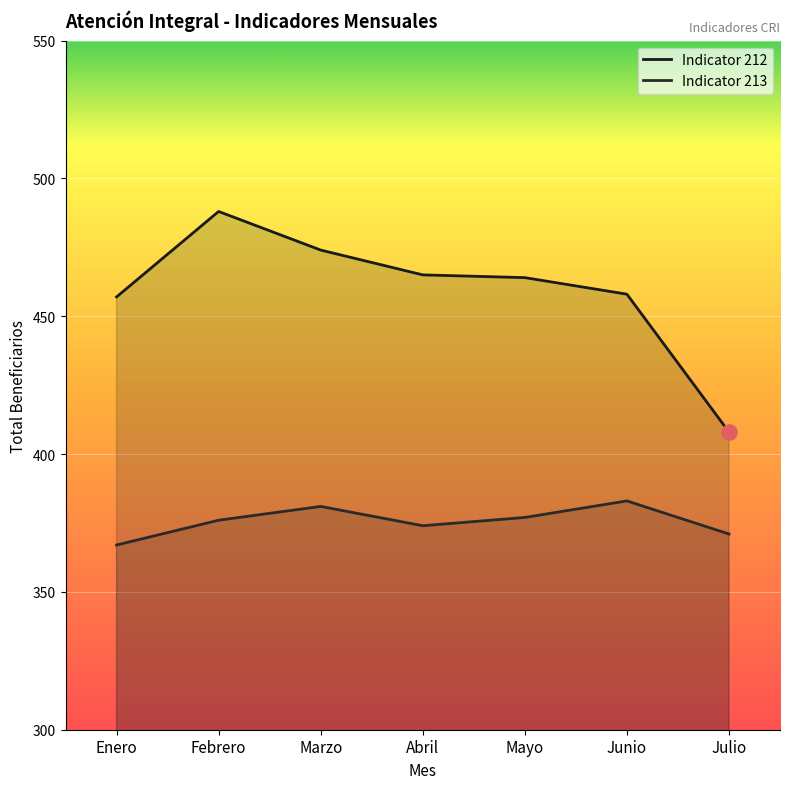

Which series contains the lowest Y value?

Indicator 213